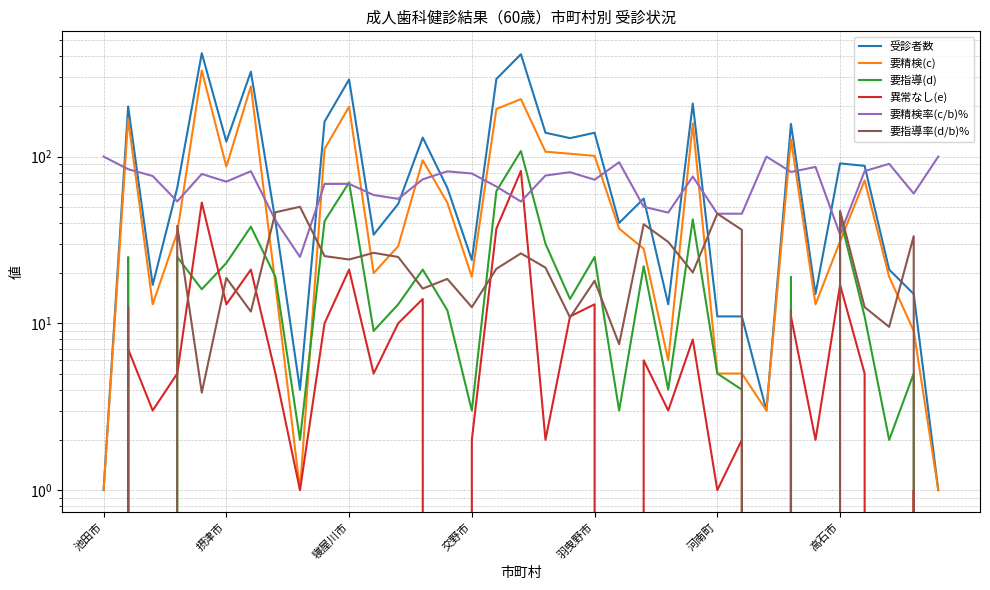

What is the value of the 要精検(c) point at the 14th from the left?

95.0